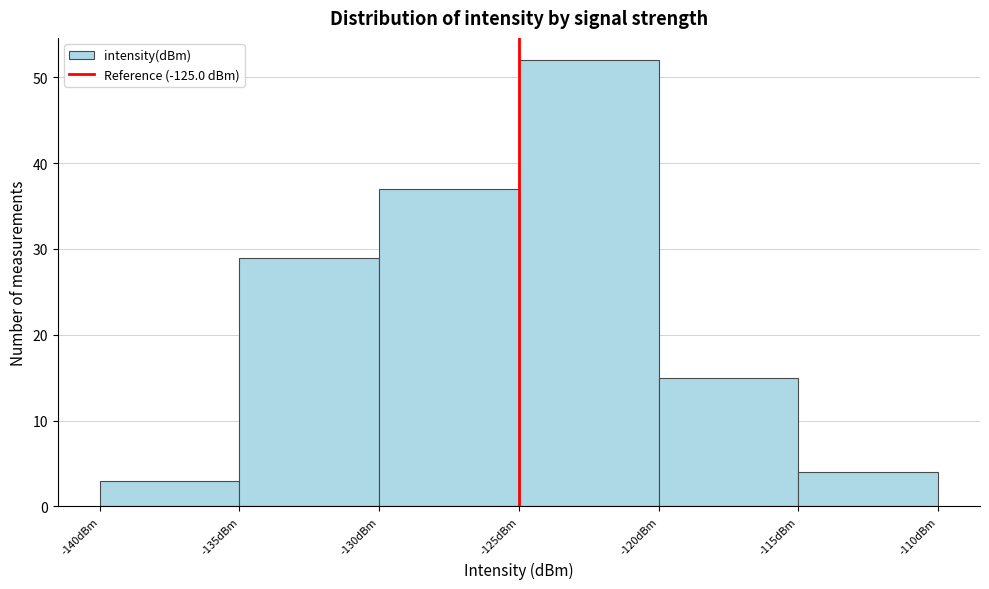

Reading left to right, transcribe this chart: for each bar, give the range it covers on the x-axis and its height. The values are not printed on the chart, so give them approximately, as read against the axis.

-140 to -135: 3
-135 to -130: 29
-130 to -125: 37
-125 to -120: 52
-120 to -115: 15
-115 to -110: 4